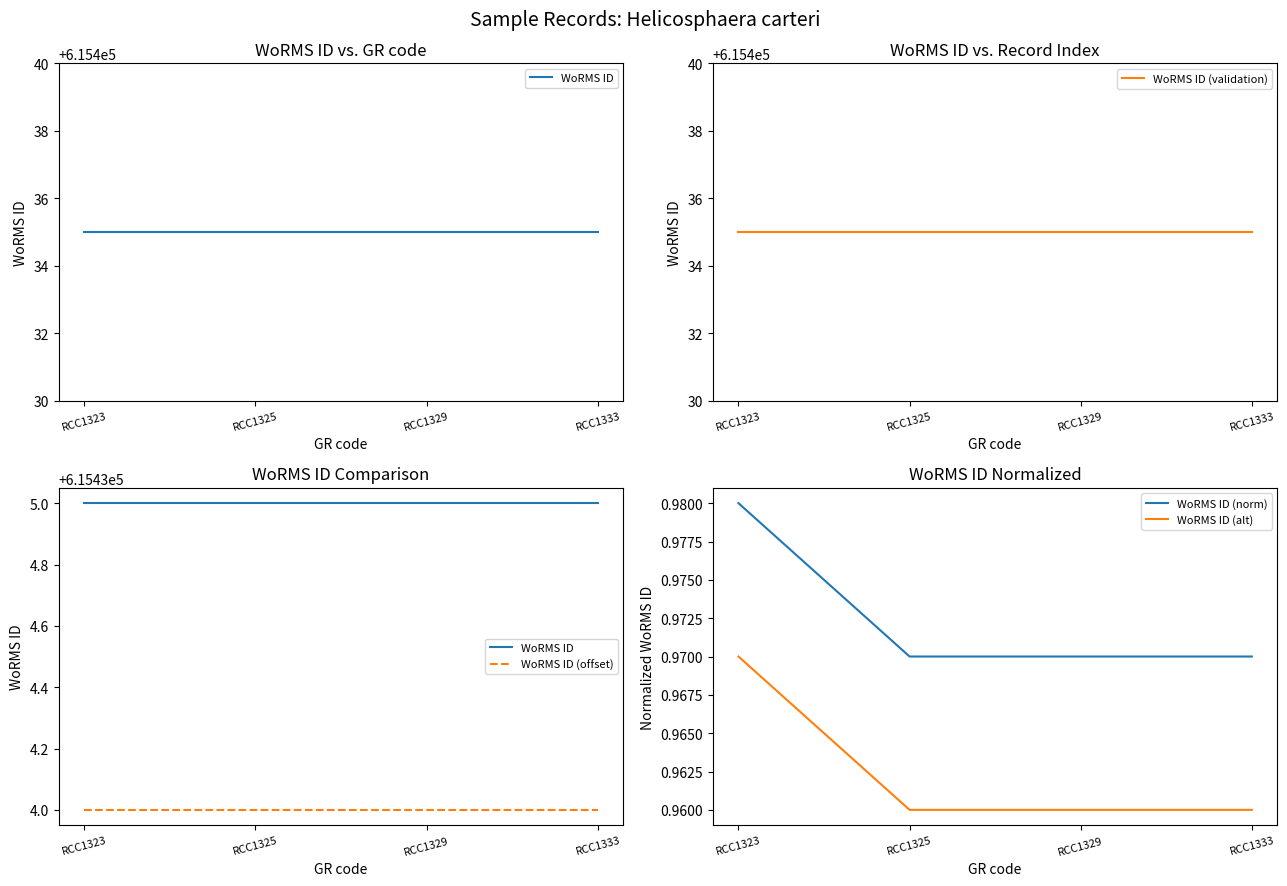

The WoRMS ID (norm) series shows 1.3 at RCC1323. True or false?

False